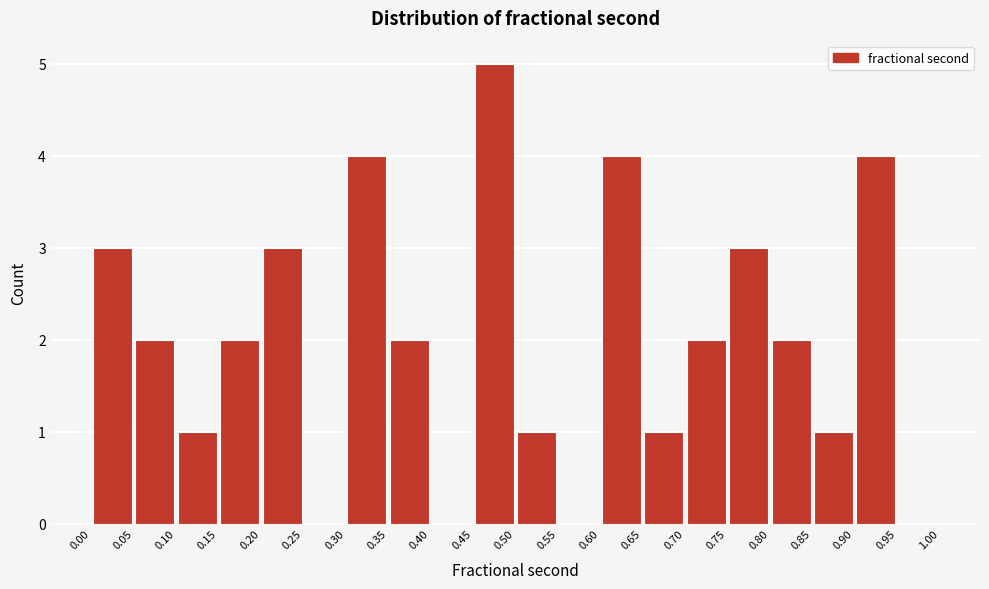

Over which range of the x-axis is the bar tallest?

0.45 to 0.50